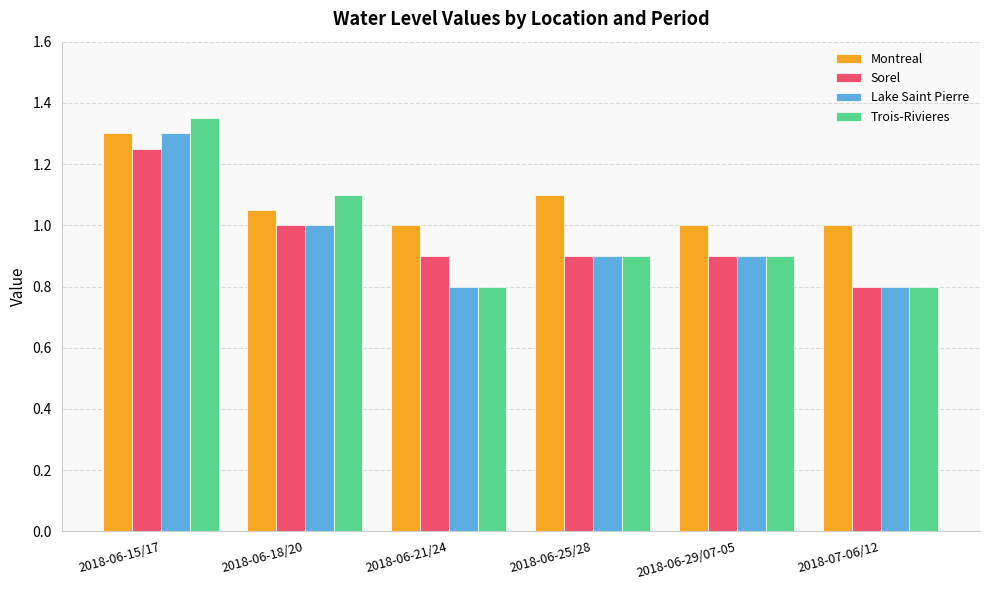

The Montreal series shows 1.6 at 2018-06-21/24. True or false?

False